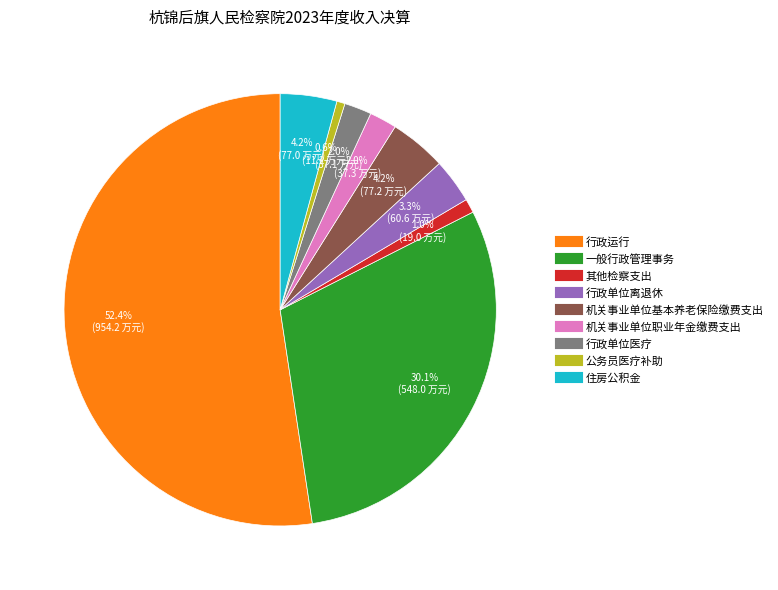

What percentage is the 公务员医疗补助 slice, to the nearest percent?

1%